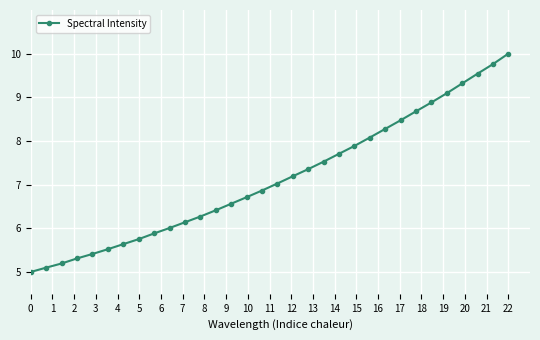

What is the minimum value shown in the chart?

5.0